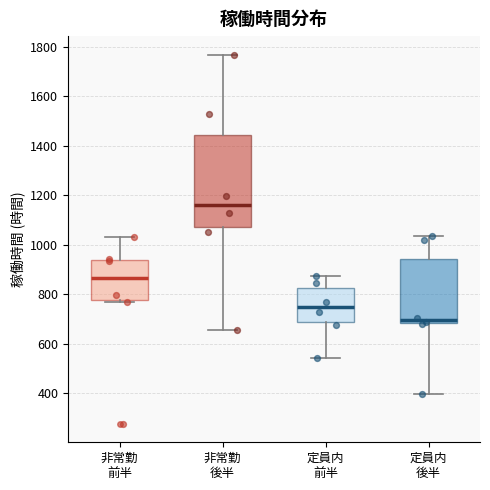

Which box is the tallest, from its lower edge to its upper edge?

非常勤 後半